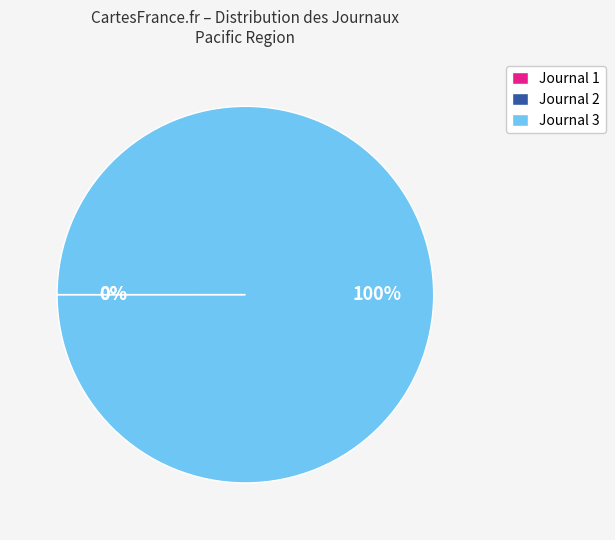

Does Journal 3 represent more than half of the total?

Yes